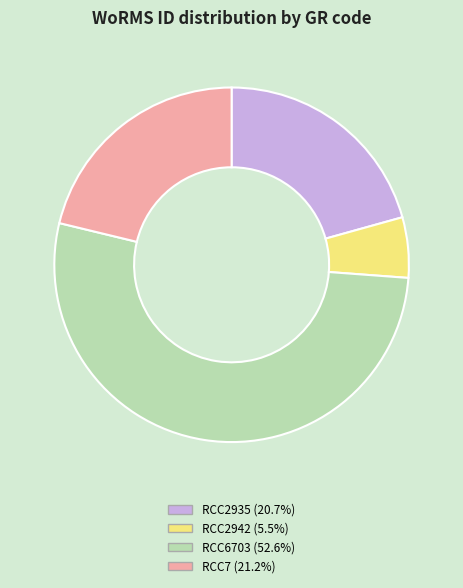

Is RCC6703 the majority of the pie?

Yes